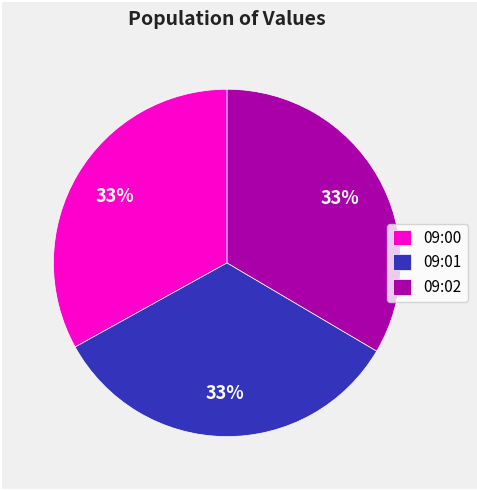

What percentage is the 09:02 slice, to the nearest percent?

33%